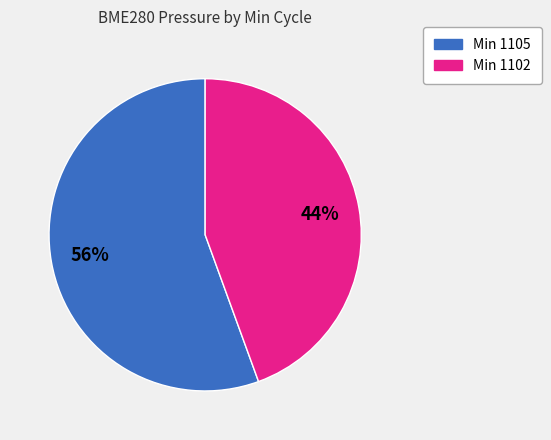

Is there a majority slice in this chart?

Yes